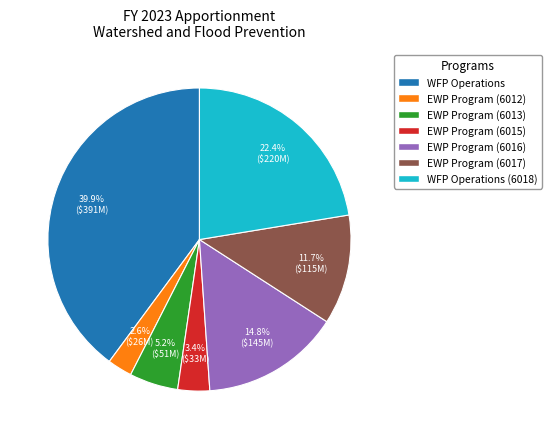

What is the smallest slice in the pie chart?

EWP Program (6012)